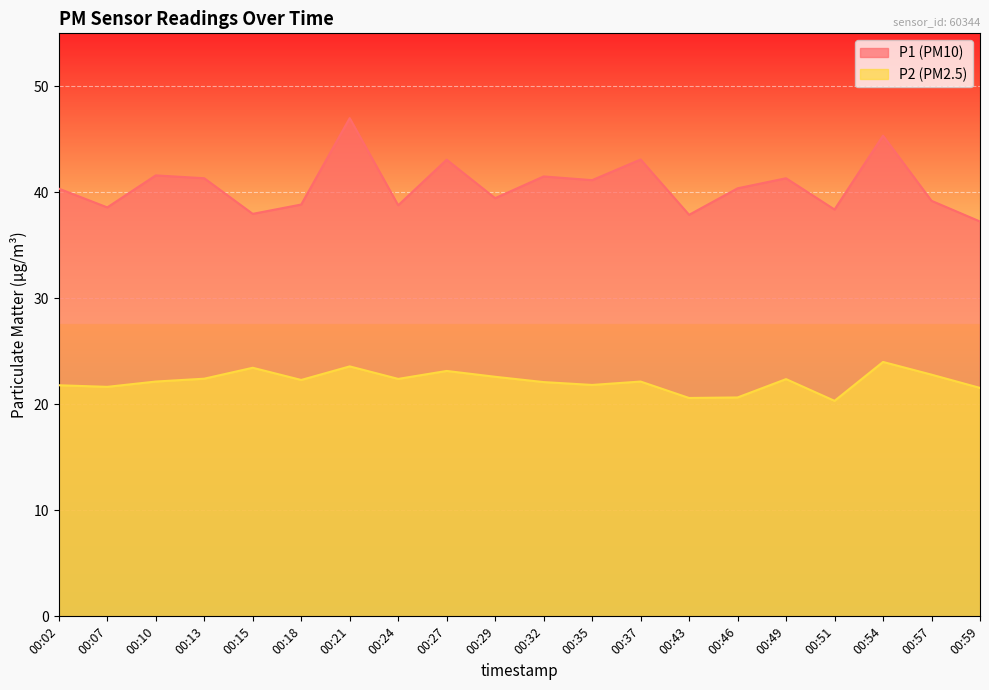

The value of P1 at 00:51 is 25.3. True or false?

False